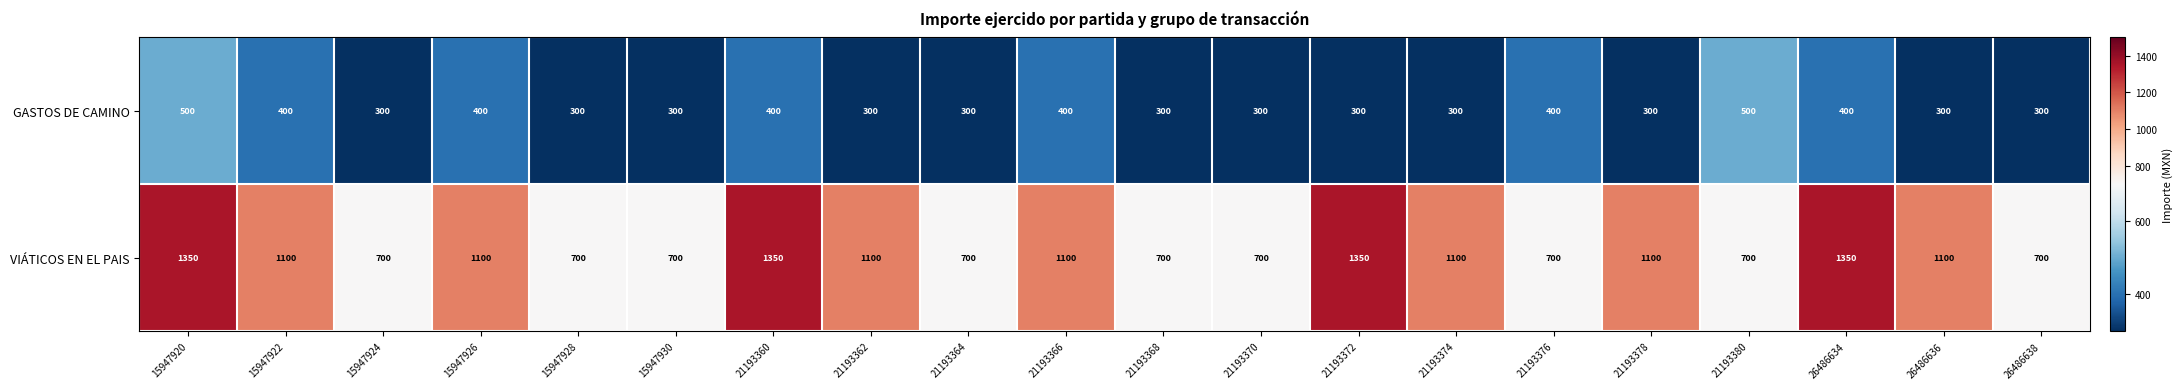

The value of GASTOS DE CAMINO at 15947922 is 86. True or false?

False